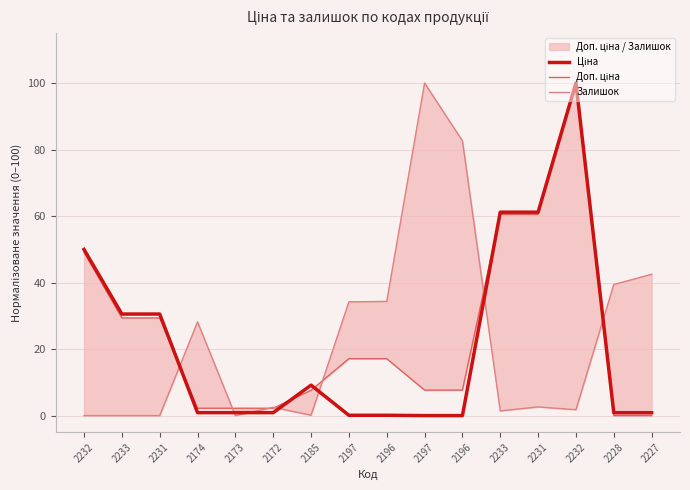

Between 2197 and 2196, which is larger?

2197